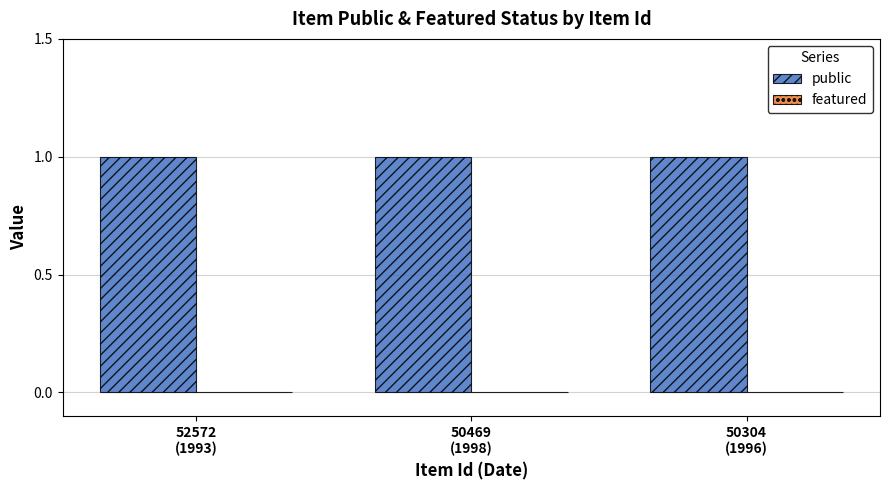

Where is public nearest to the value 1?

52572
(1993)